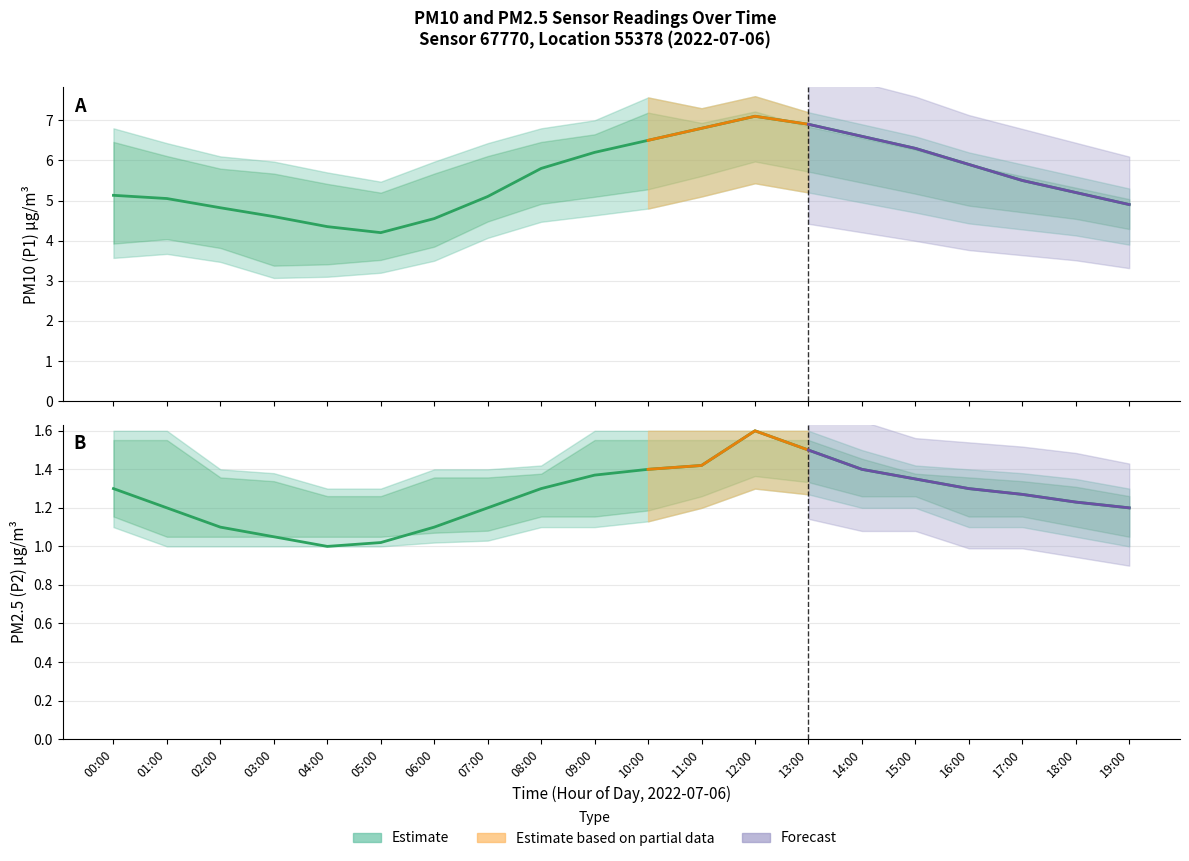

At how many categories does at least one series exceed 5?

14